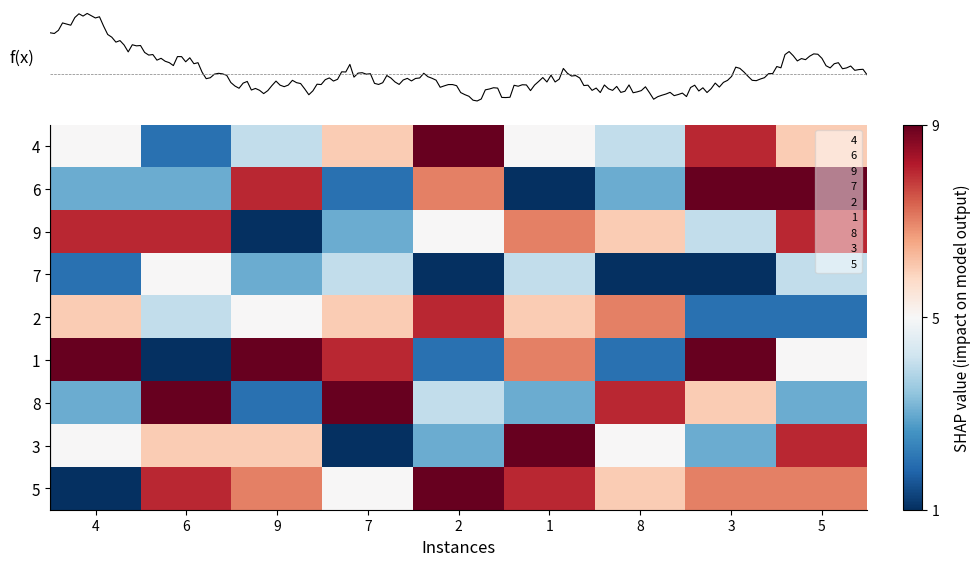

How many categories are shown in the chart?

9